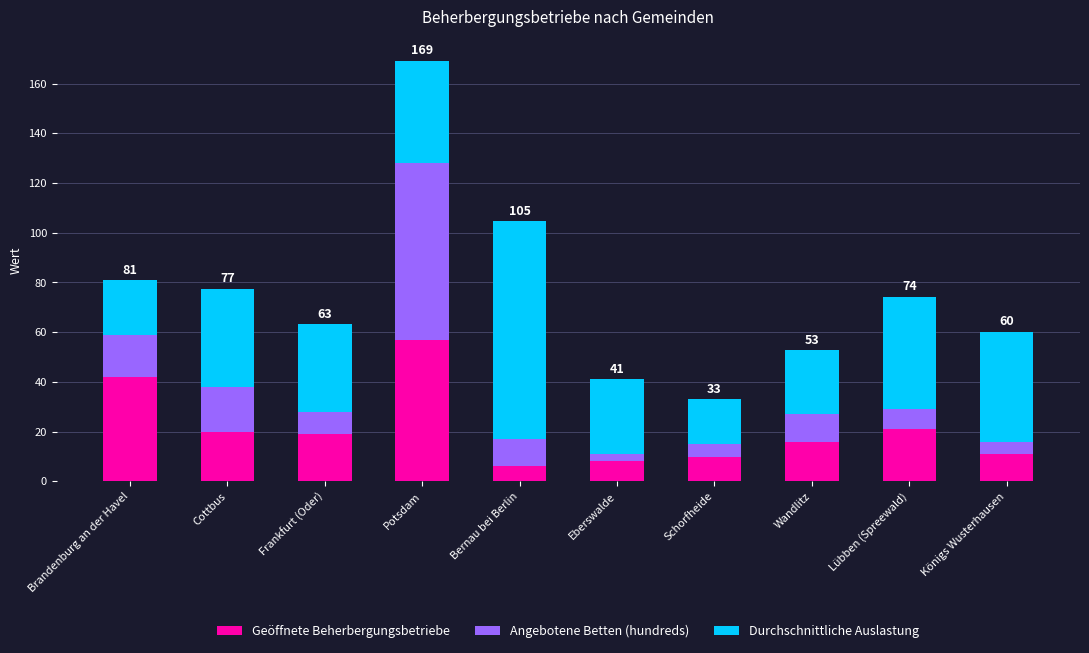

Is it true that Geöffnete Beherbergungsbetriebe equals 16.0 at Wandlitz?

True